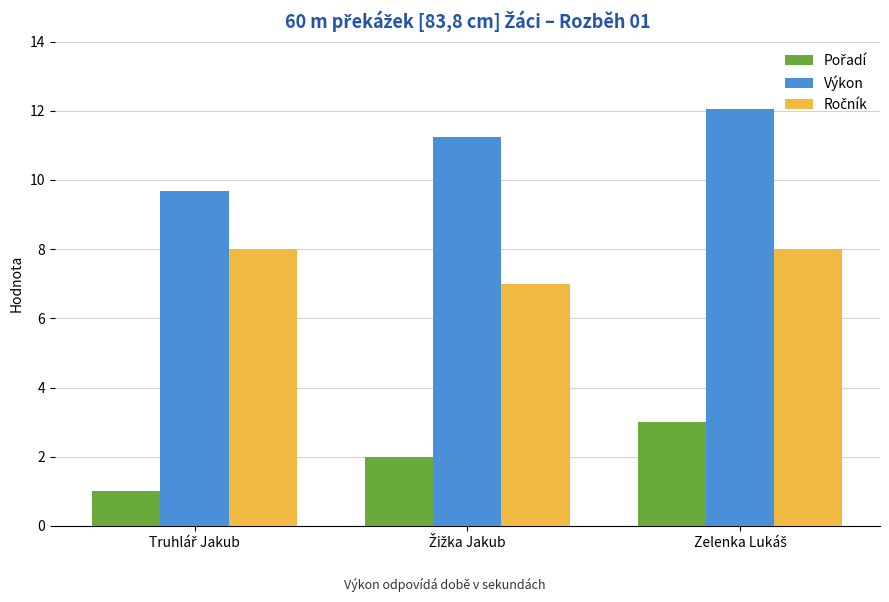

What is the sum of all Výkon values?

33.0